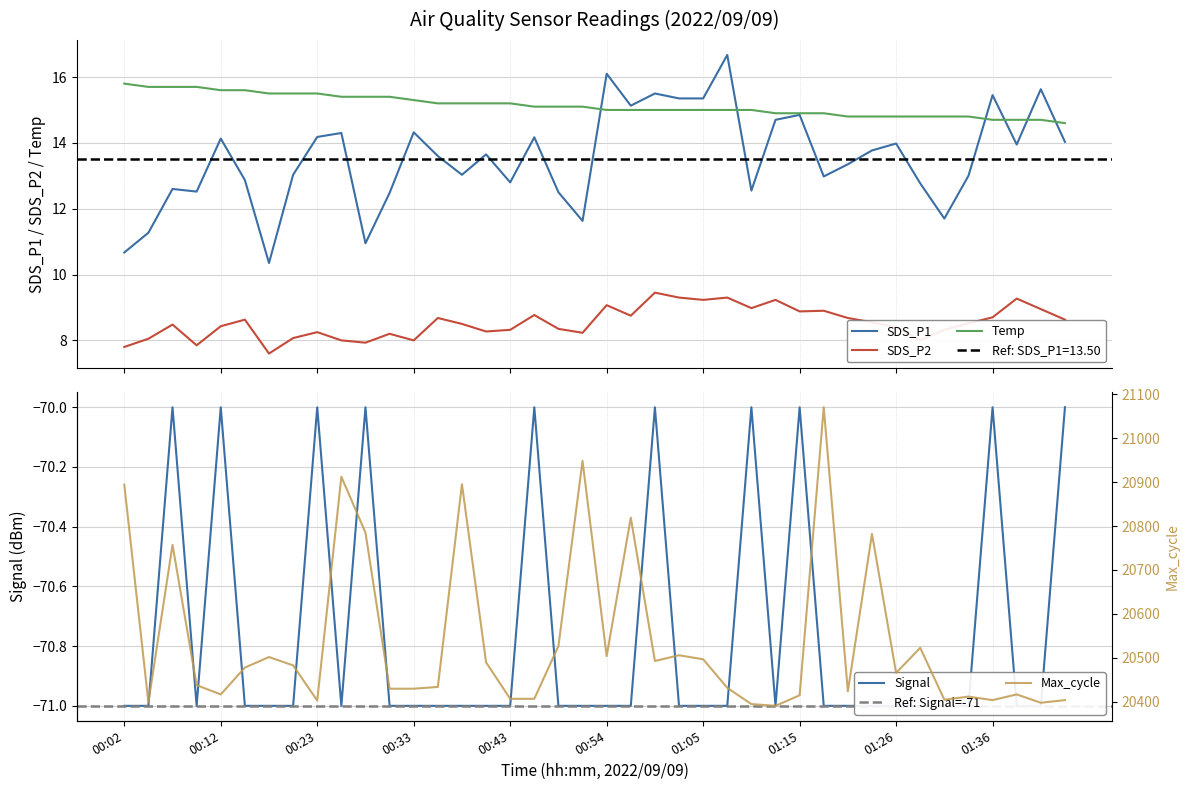

How many data points in Signal are above -71?

10